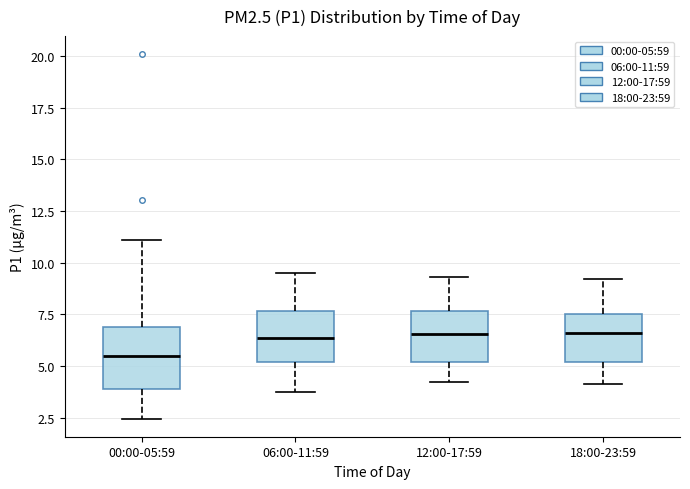

Where does the upper whisker of the box for 06:00-11:59 end on the y-axis? The values are not printed on the chart, so give them approximately, as read against the axis.

9.5